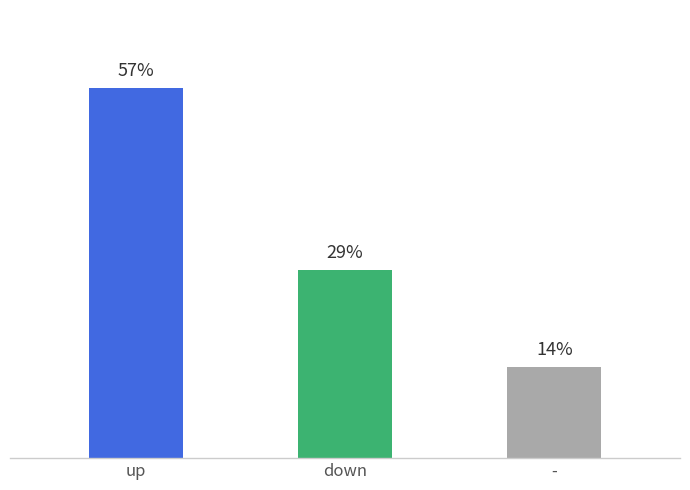

At which label is the value closest to 35?

down